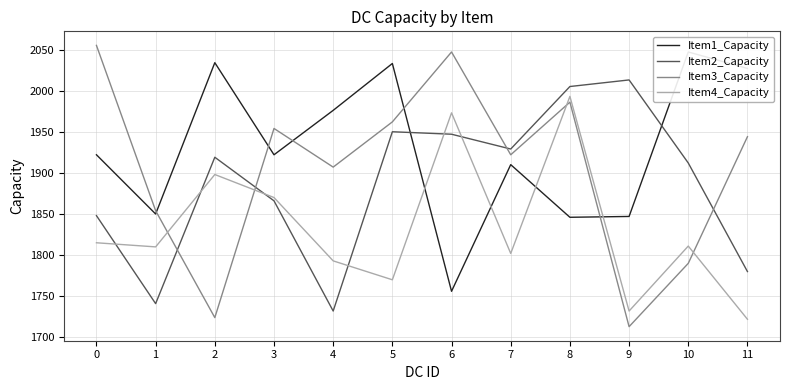

What is the approximate value of Item2_Capacity at 6?

1947